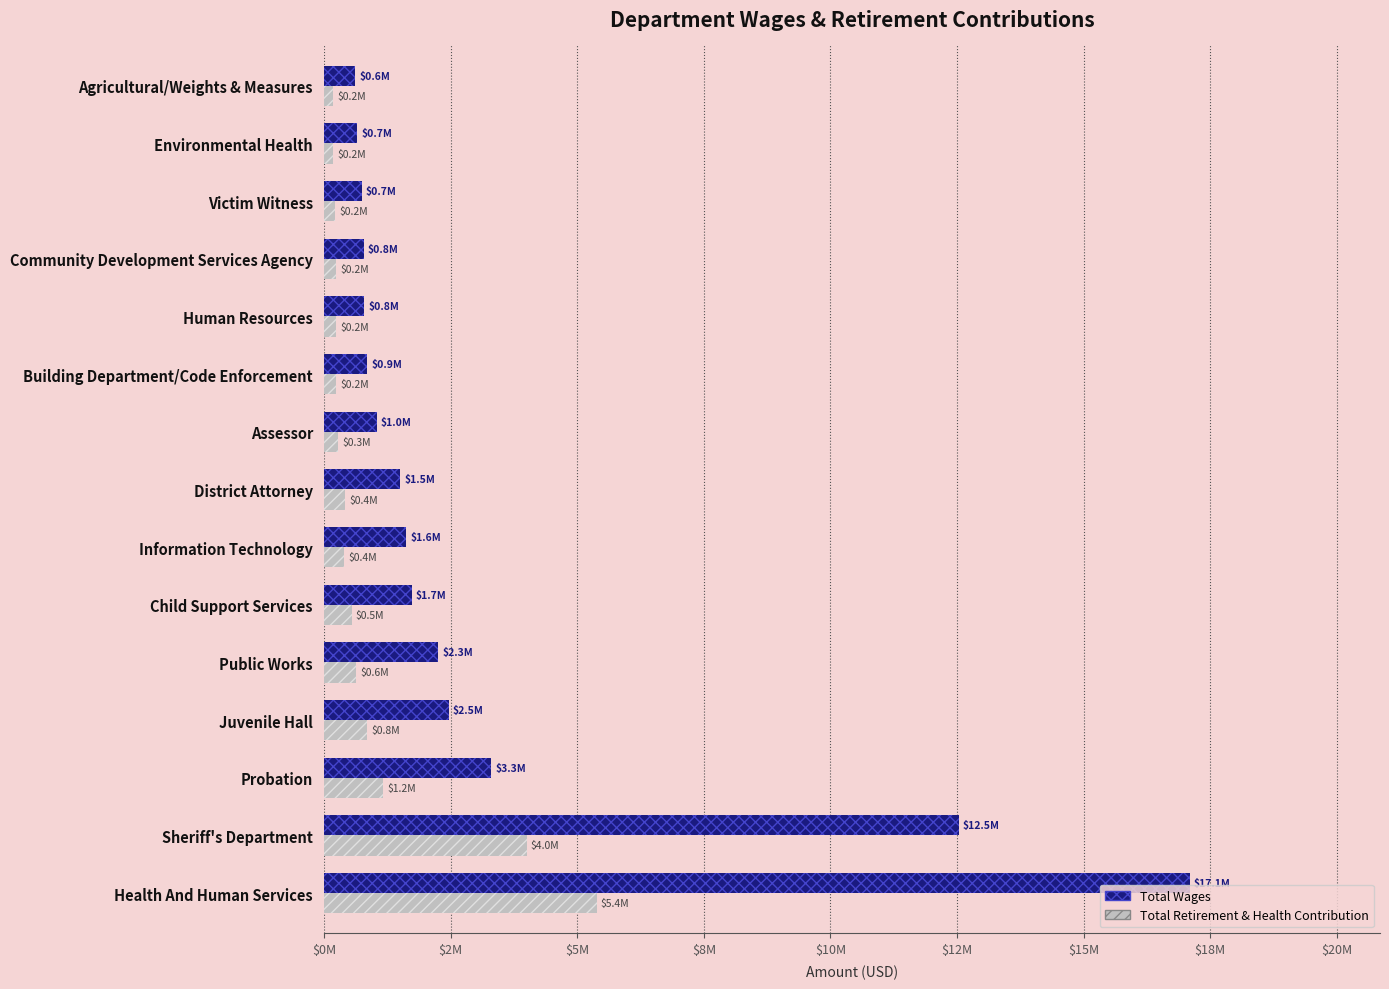

What are all the series names shown in the legend?

Total Wages, Total Retirement & Health Contribution